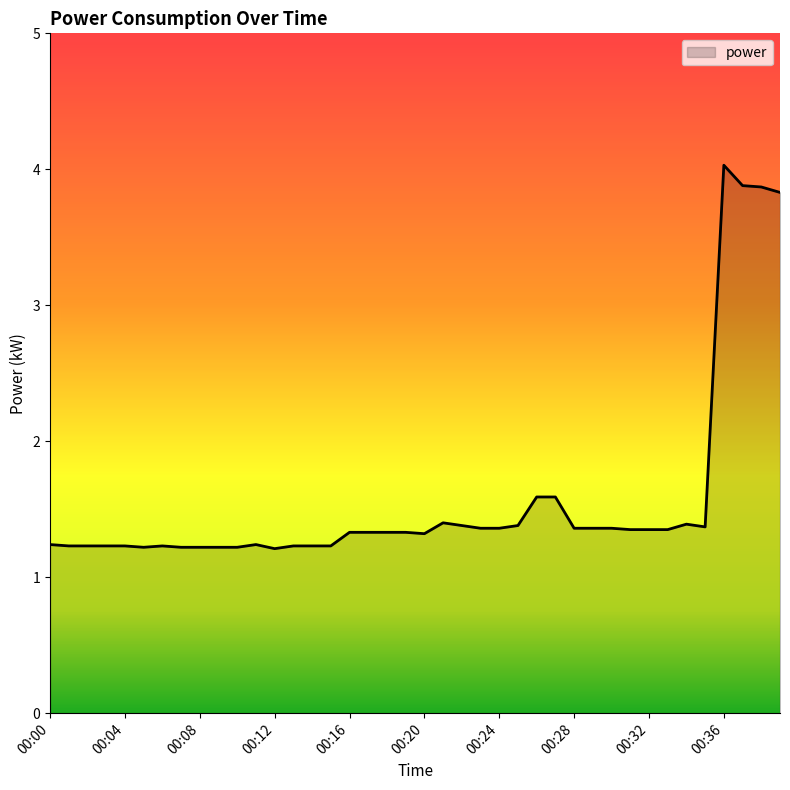

What is the smallest value displayed?

1.2